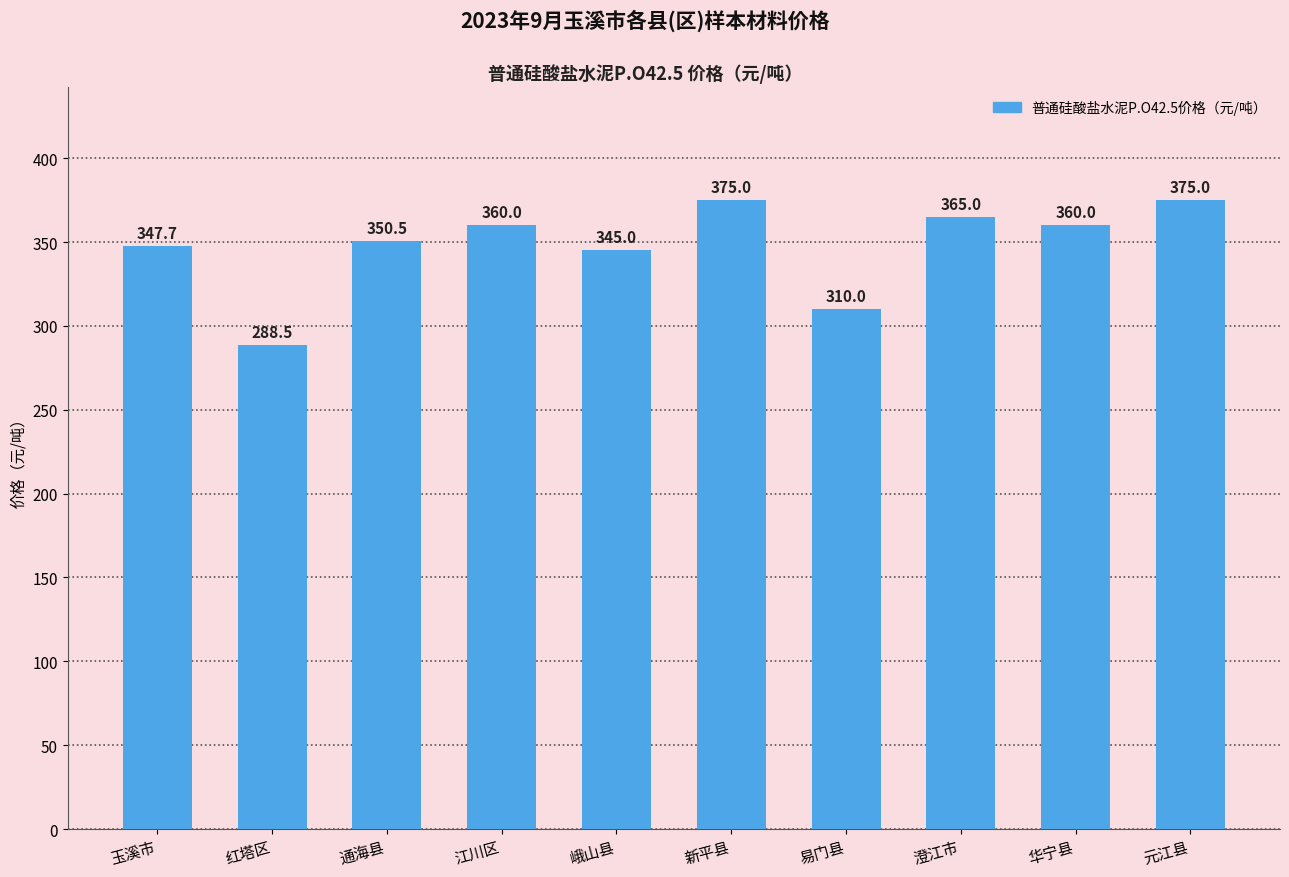

What is the difference between the values at 玉溪市 and 峨山县?

2.7